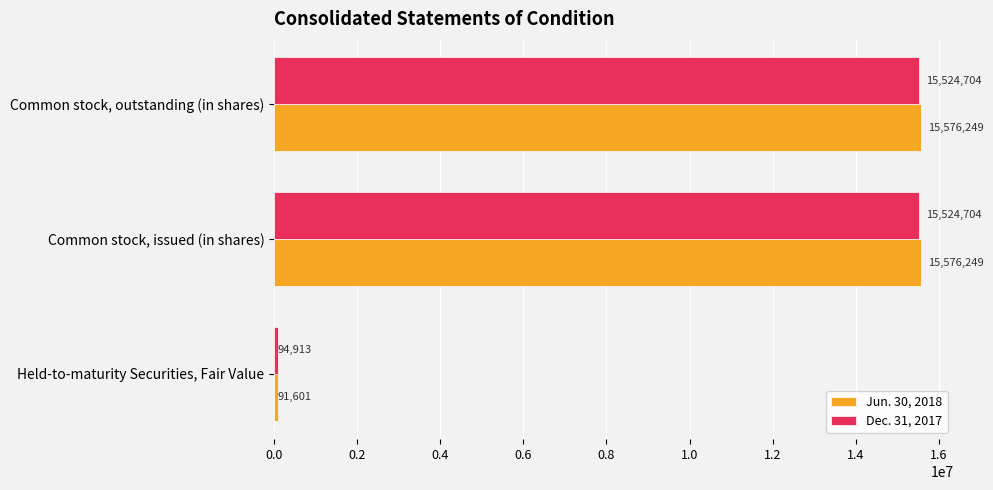

Is the value of Jun. 30, 2018 at Common stock, outstanding (in shares) greater than the value of Dec. 31, 2017 at Common stock, outstanding (in shares)?

Yes